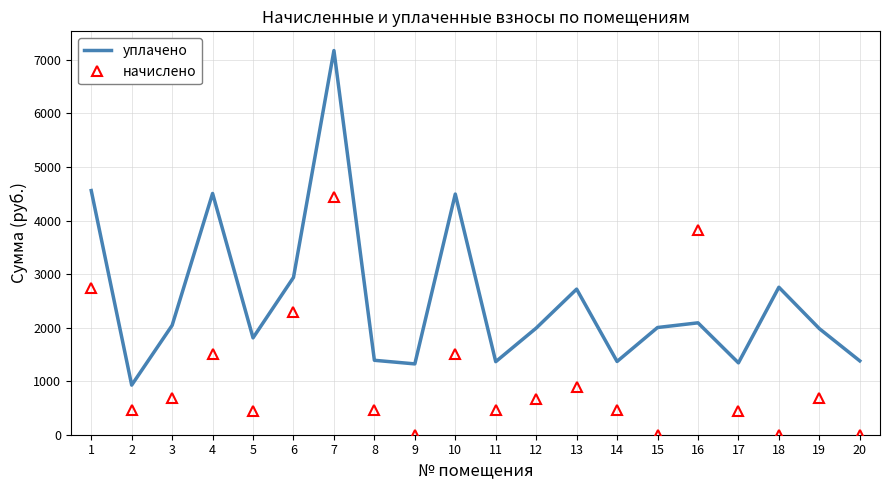

What is the difference between the second highest and minimum values in the уплачено series?

3632.9